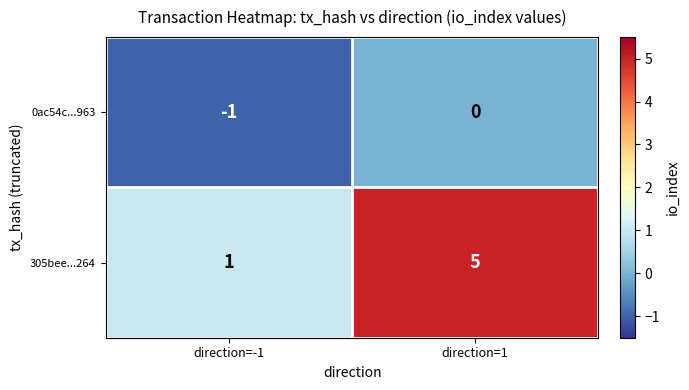

Reading right to left, what are all the values shown in this chart?

0ac54c...963: direction=1=0	direction=-1=-1
305bee...264: direction=1=5	direction=-1=1